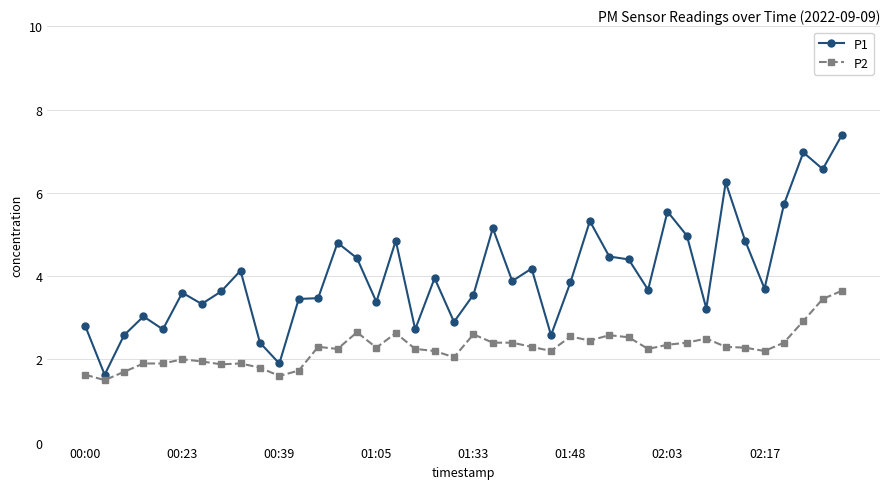

What is the highest value of the P1 series?

7.4